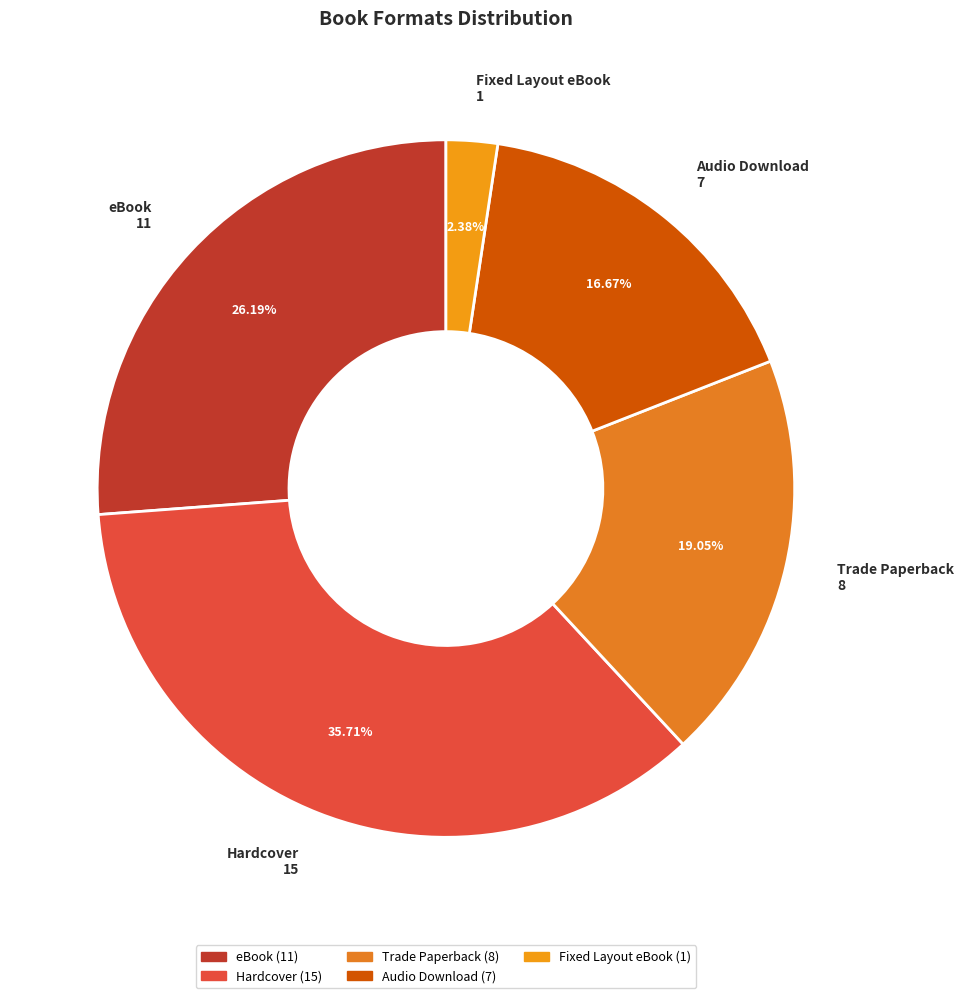

Combined, do Fixed Layout eBook and eBook account for over 50%?

No